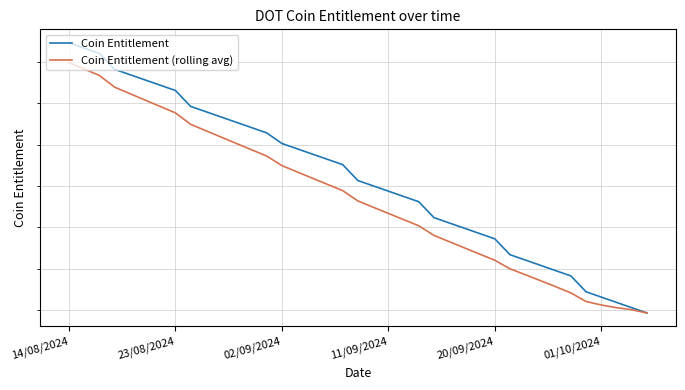

What is the average value of the Coin Entitlement series?

0.3